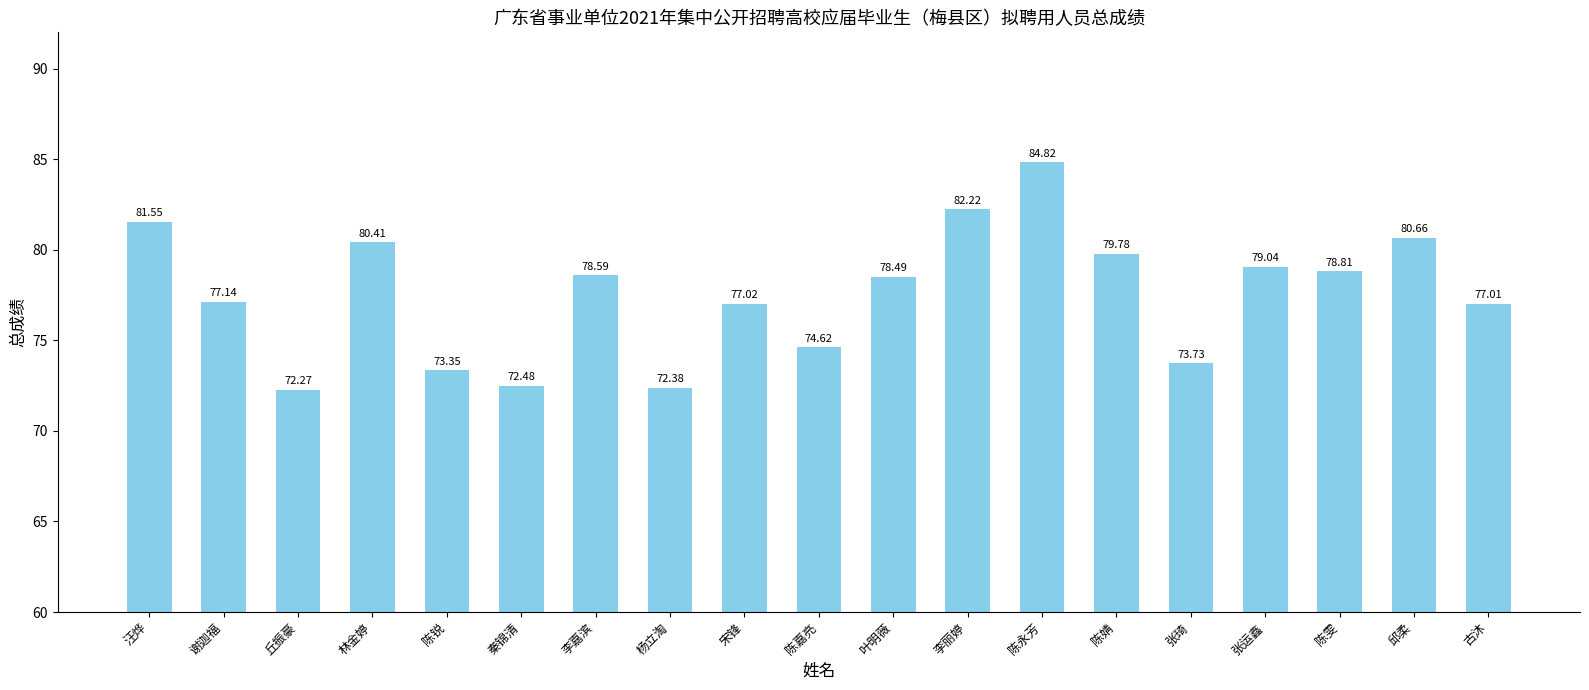

True or false: the data shows 51.5 at 李嘉滨.

False